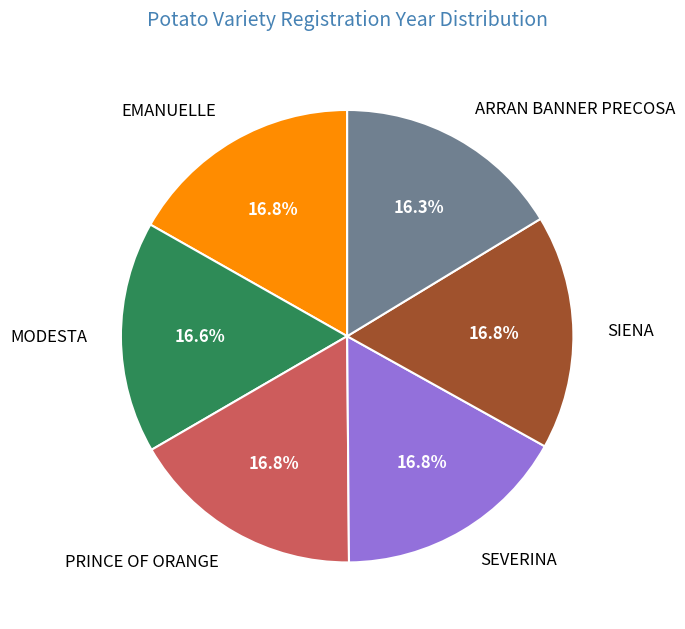

Approximately how many times larger is the value at SIENA compared to MODESTA?

1.0